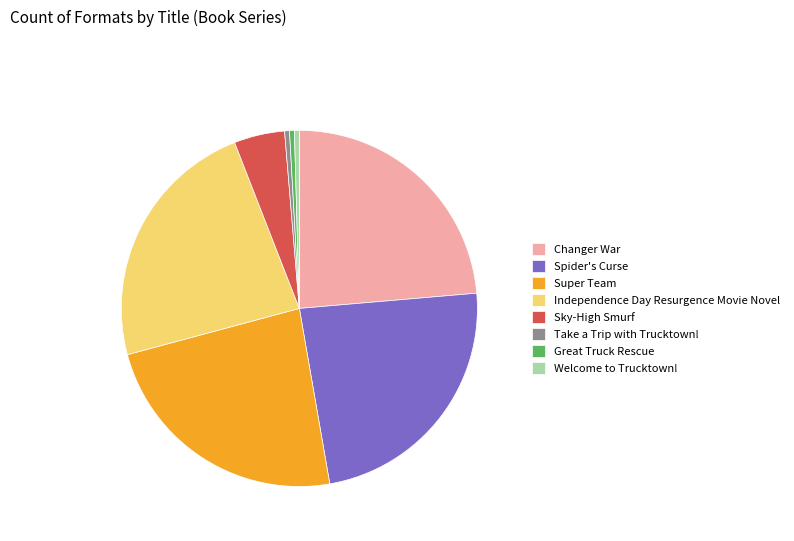

What is the ratio of the value at Spider's Curse to the value at Changer War?

1.0